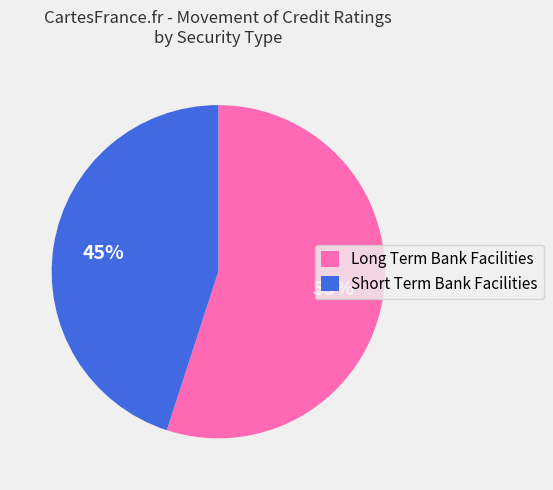

Count the number of slices in the pie.

2